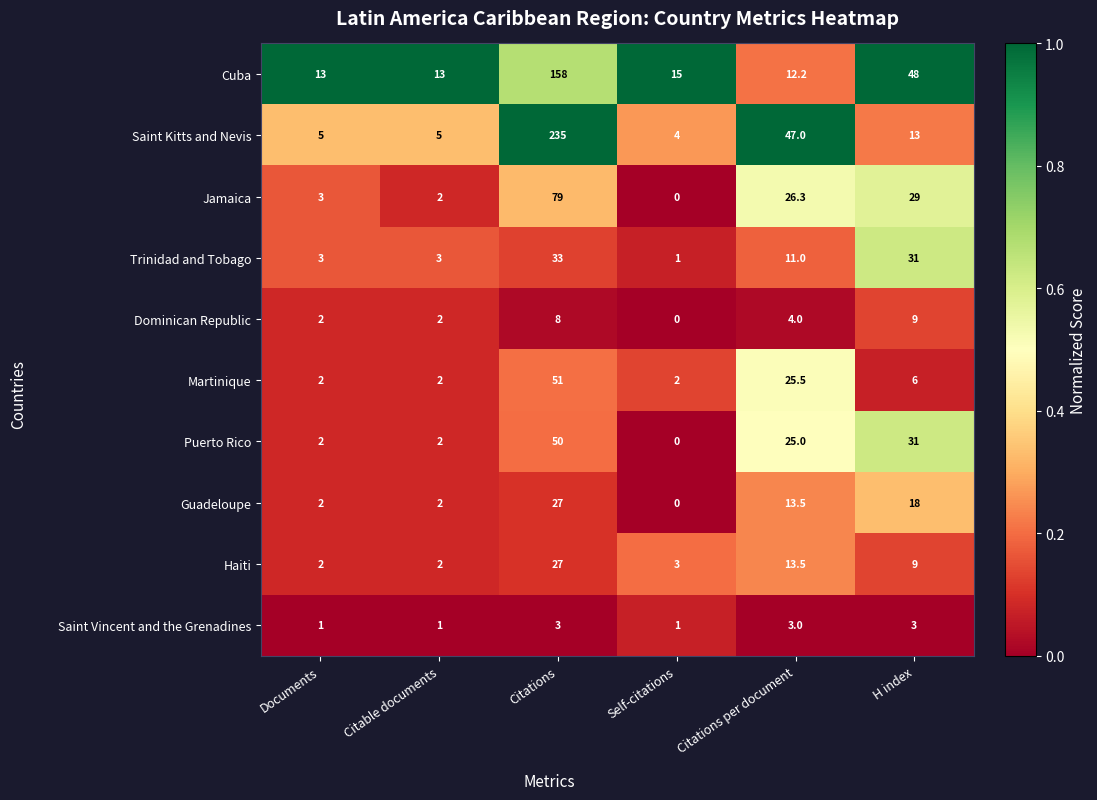

At which label does Cuba reach its minimum?

Citations per document